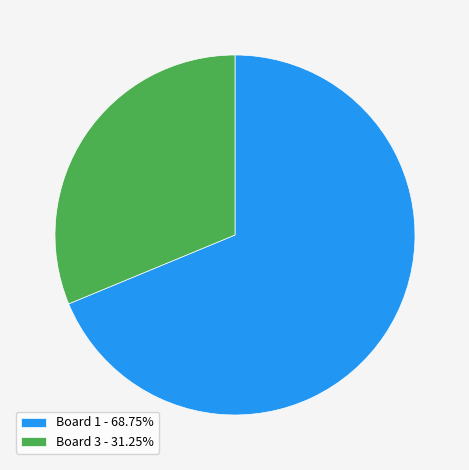

Is there any slice that represents more than half of the pie?

Yes